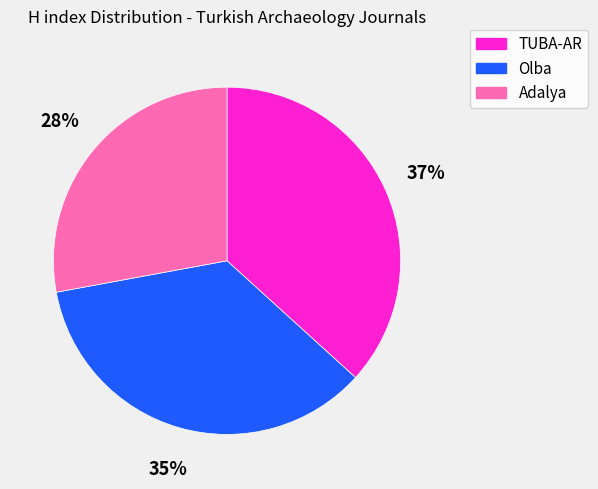

Rank the categories by value from lowest to highest.

Adalya, Olba, TUBA-AR